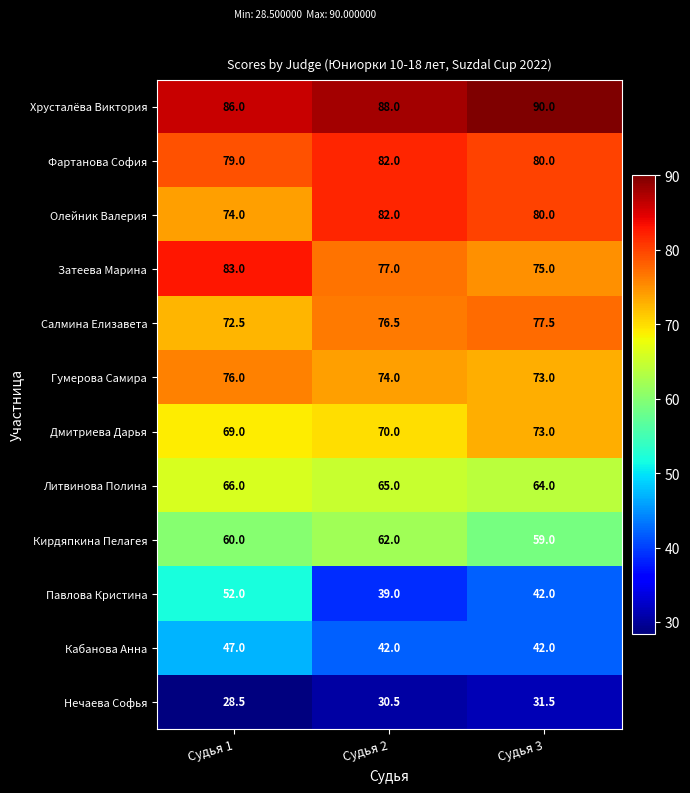

At which label does Гумерова Самира first exceed 74?

Судья 1